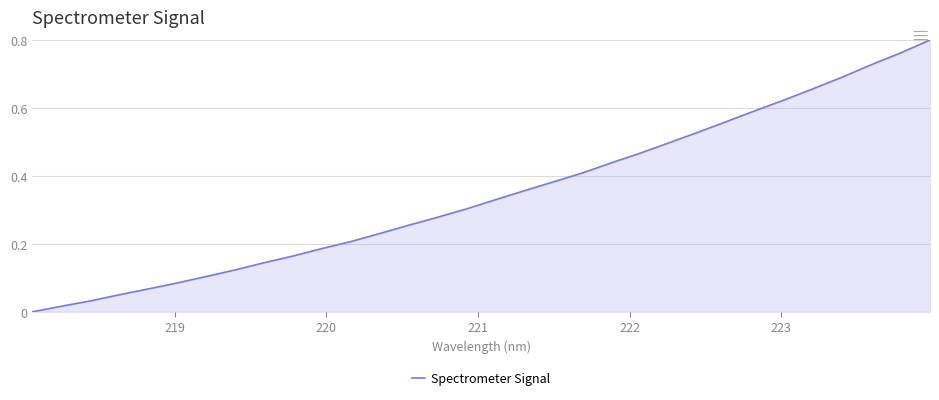

What is the value of the 26th point from the left?

0.6